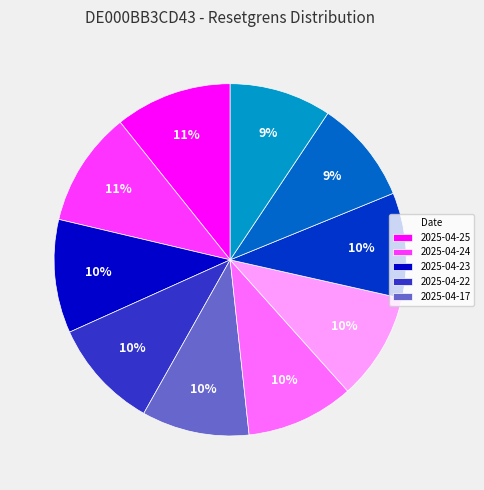

To the nearest percent, what is the average slice percentage?

10%